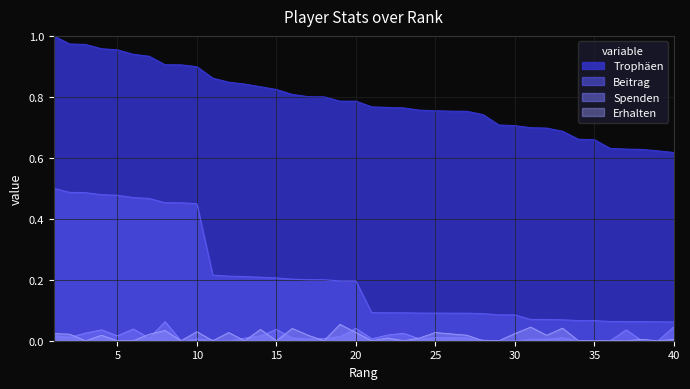

Is the value of Trophäen at 2 greater than the value of Erhalten at 9?

Yes